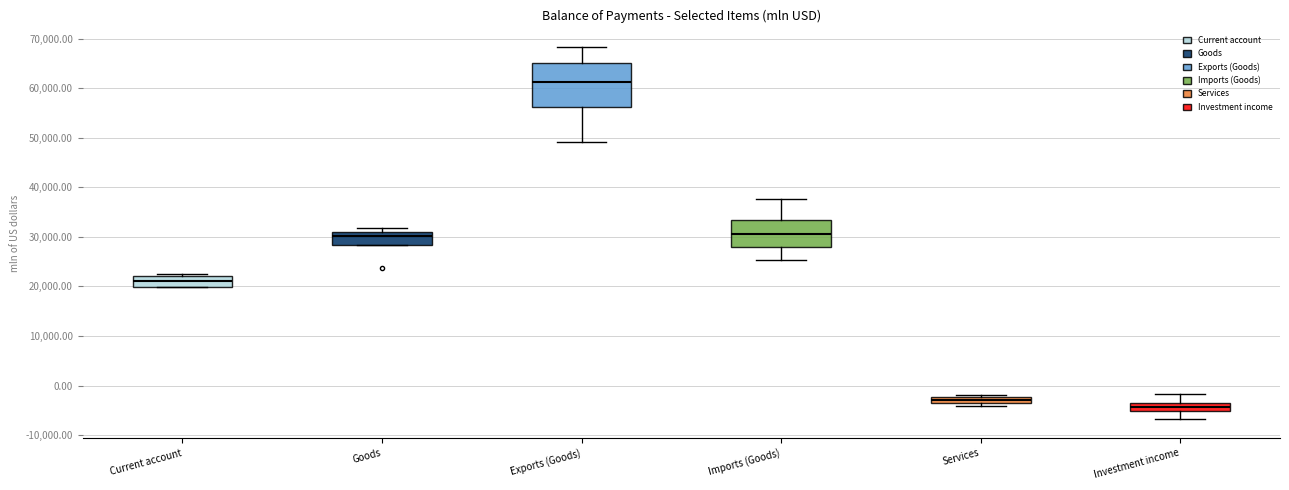

Comparing the boxes themselves (not the whiskers), which one is the tallest?

Exports (Goods)